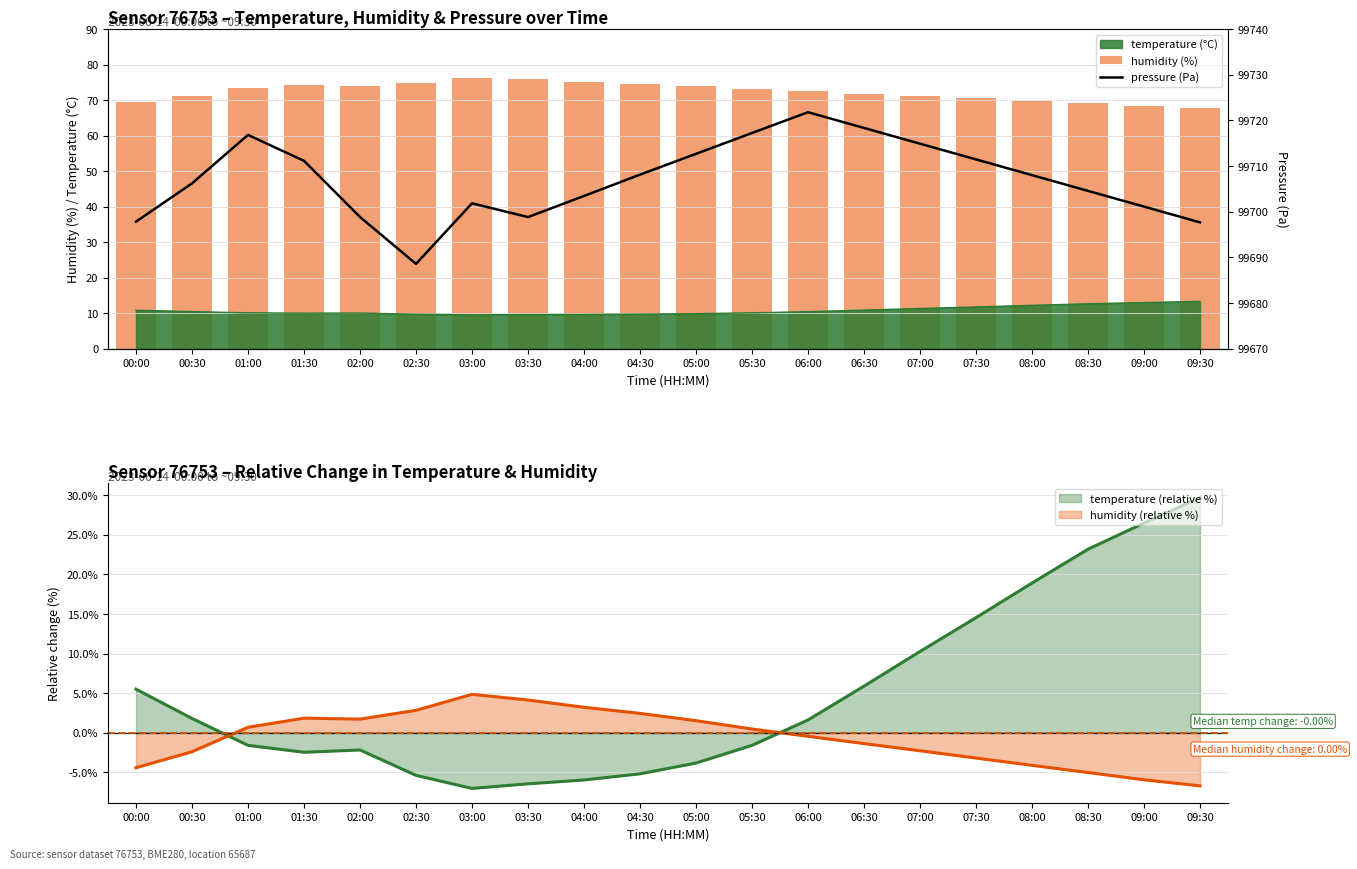

At 05:00, list the series in order from smallest to largest.

humidity (%), pressure (Pa)